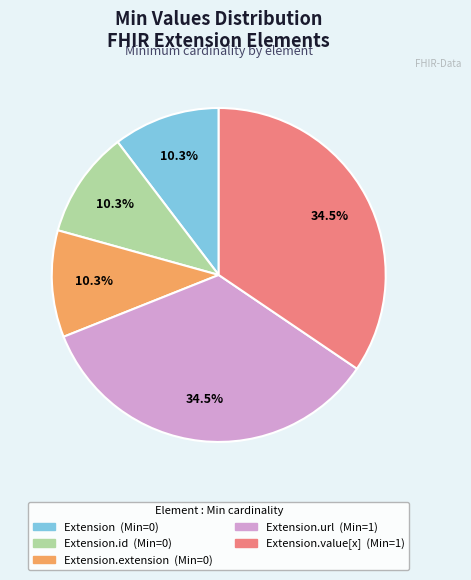

Is there a majority slice in this chart?

No